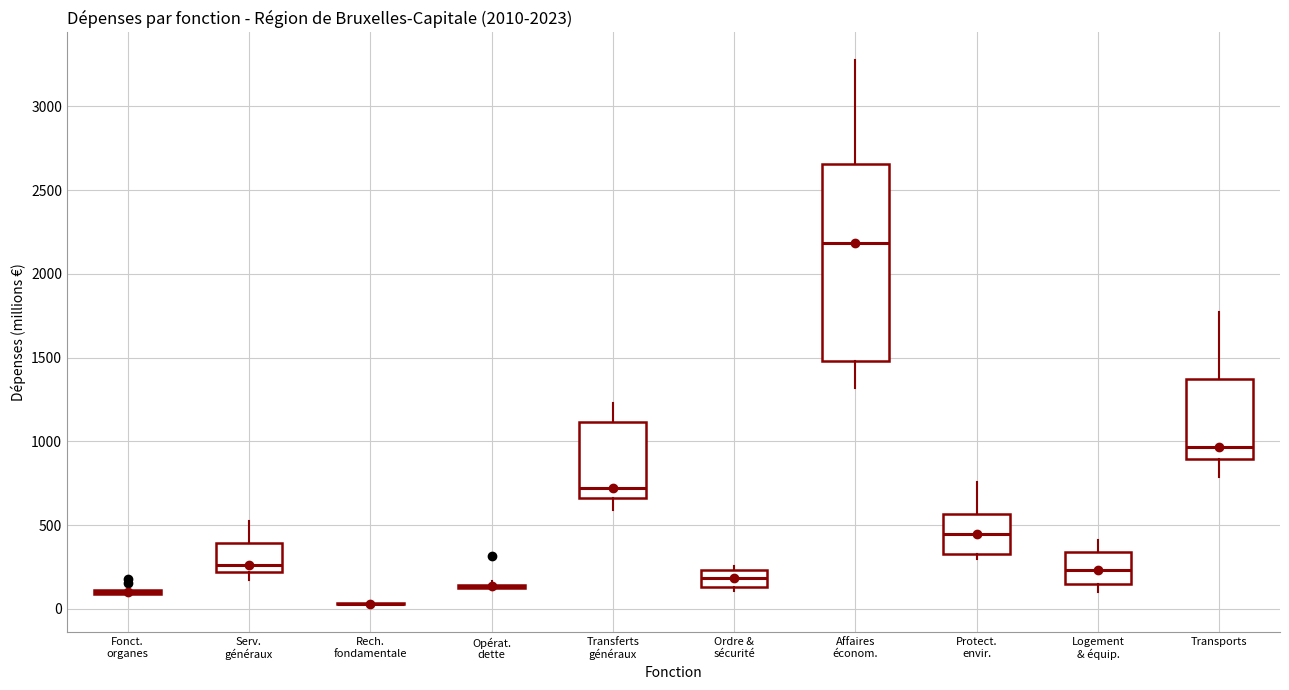

Which box is the tallest, from its lower edge to its upper edge?

Affaires économ.